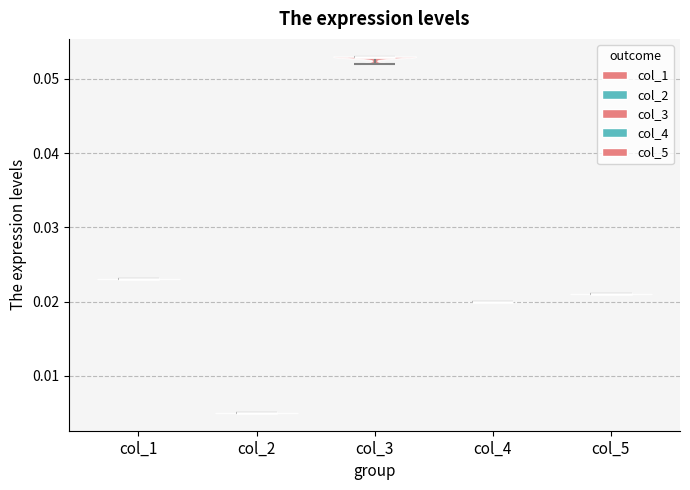

Which violin has the highest median line?

col_3